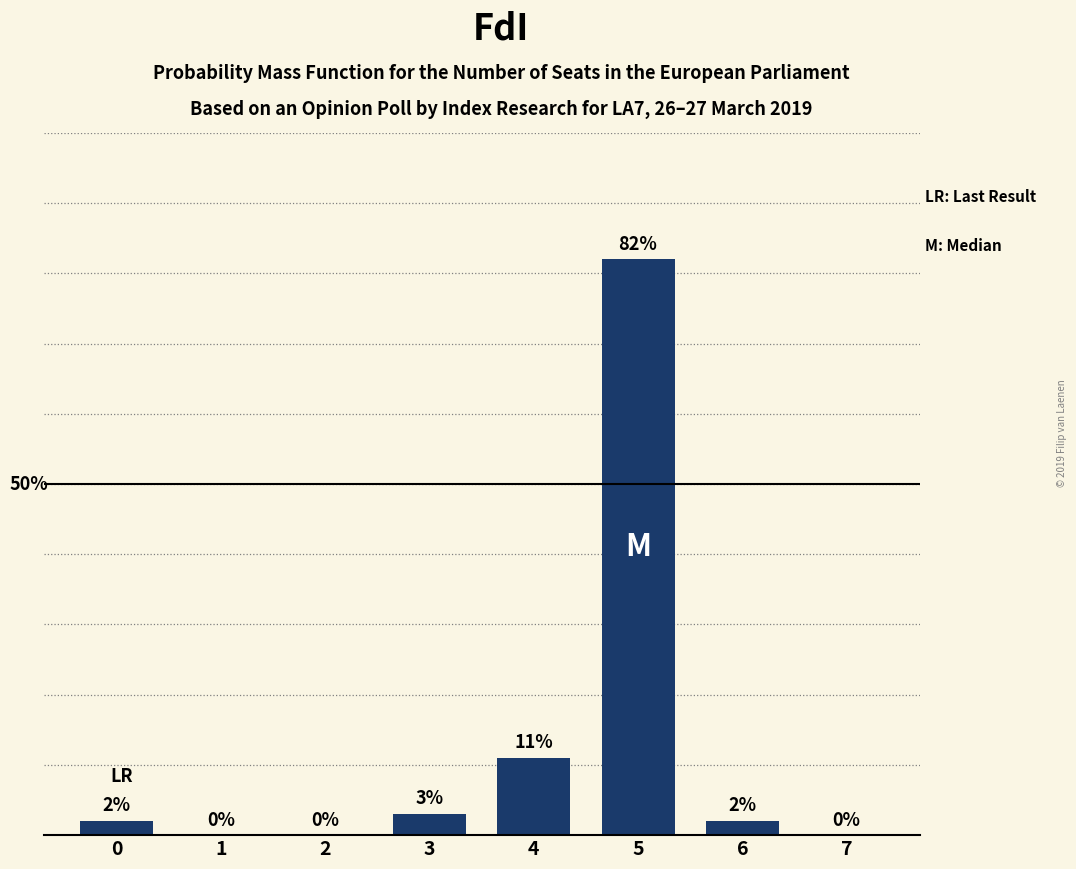

Are the bars horizontal?

No